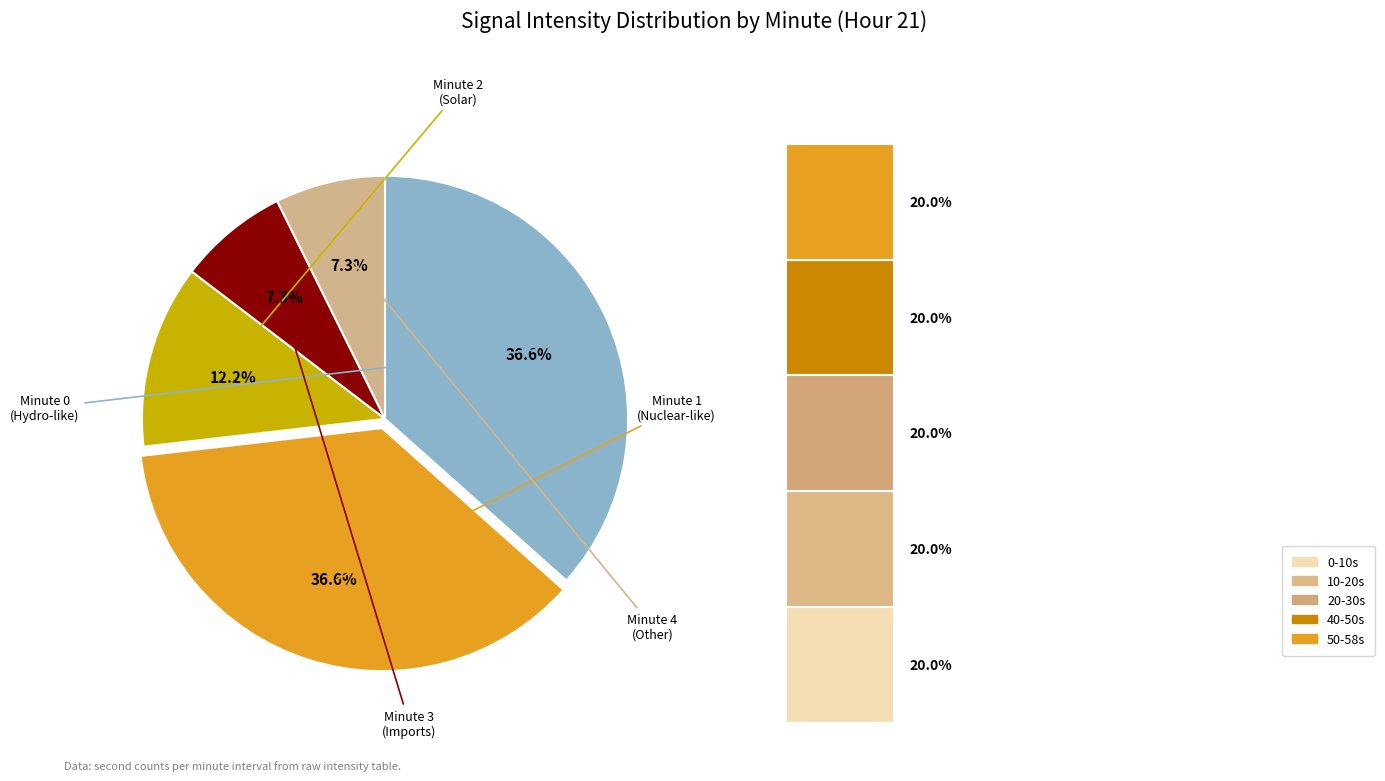

Is Minute 2 the majority of the pie?

No